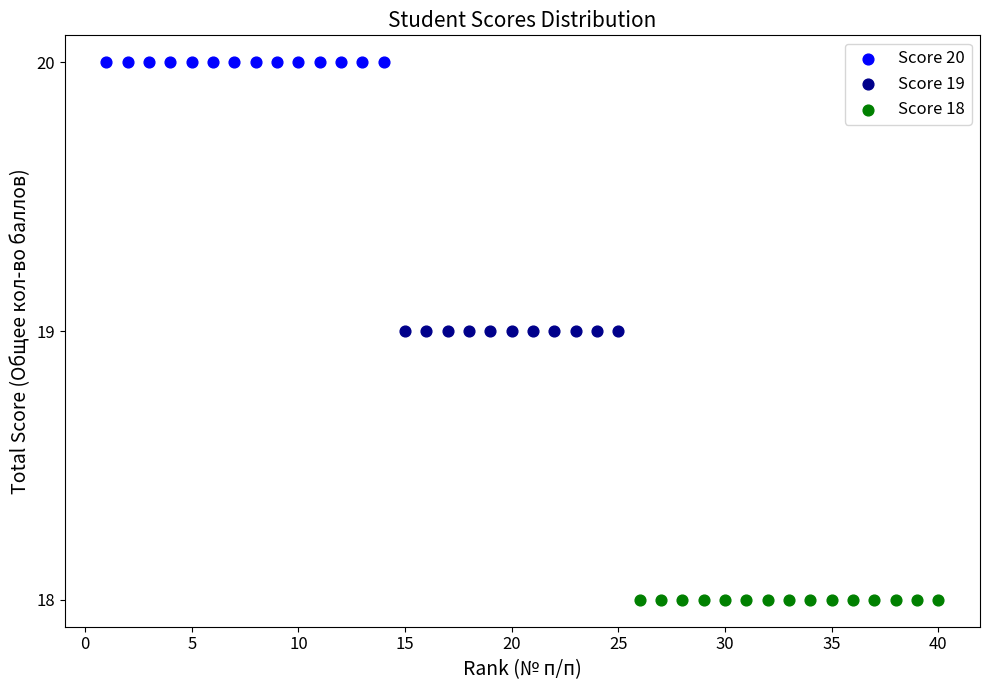

Which series contains the highest Y value?

Score 20